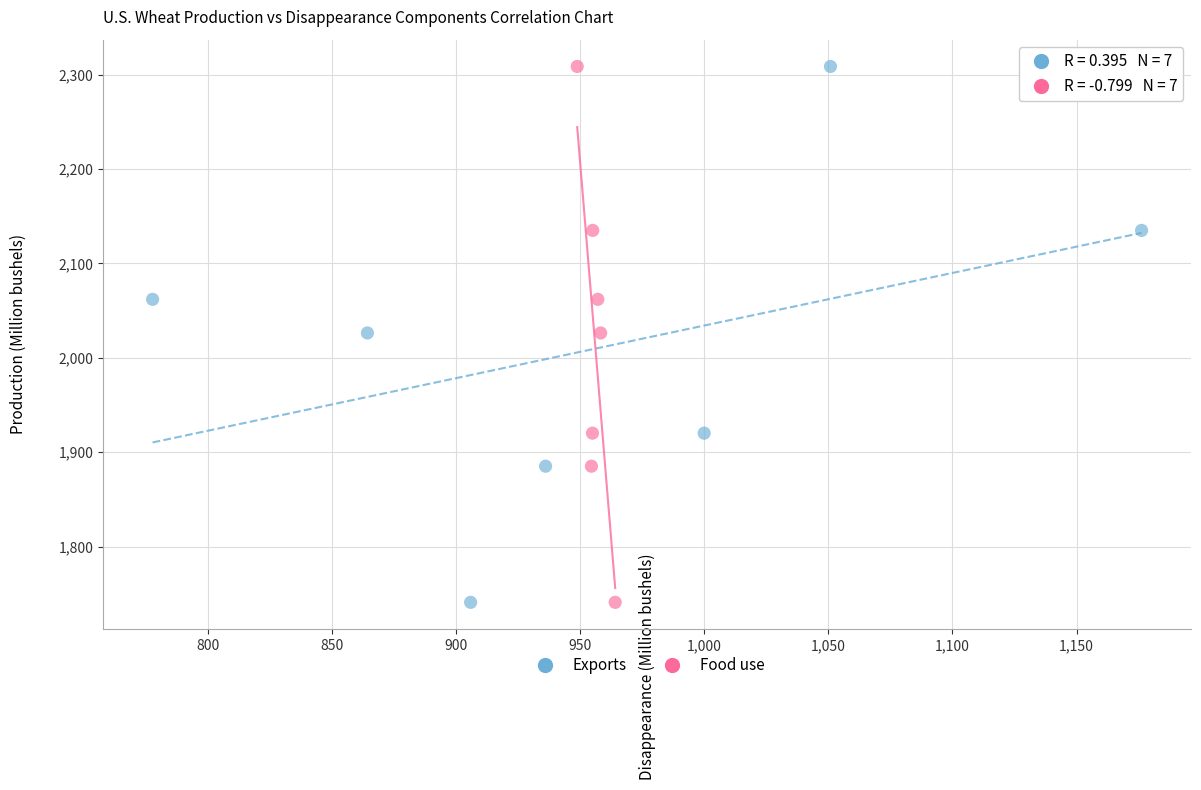

What are all the series names shown in the legend?

Exports, Food use